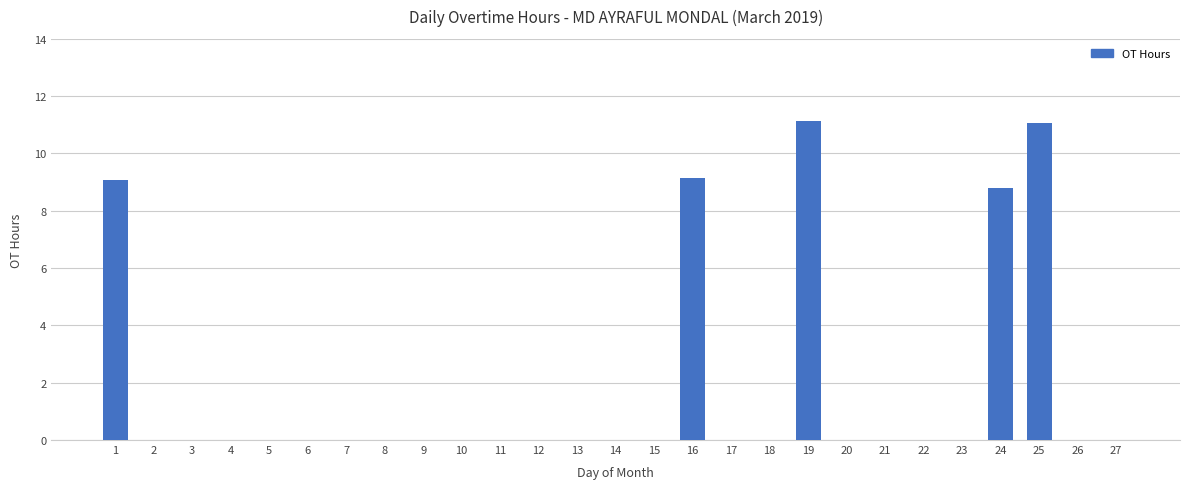

What is the maximum value shown in the chart?

11.1